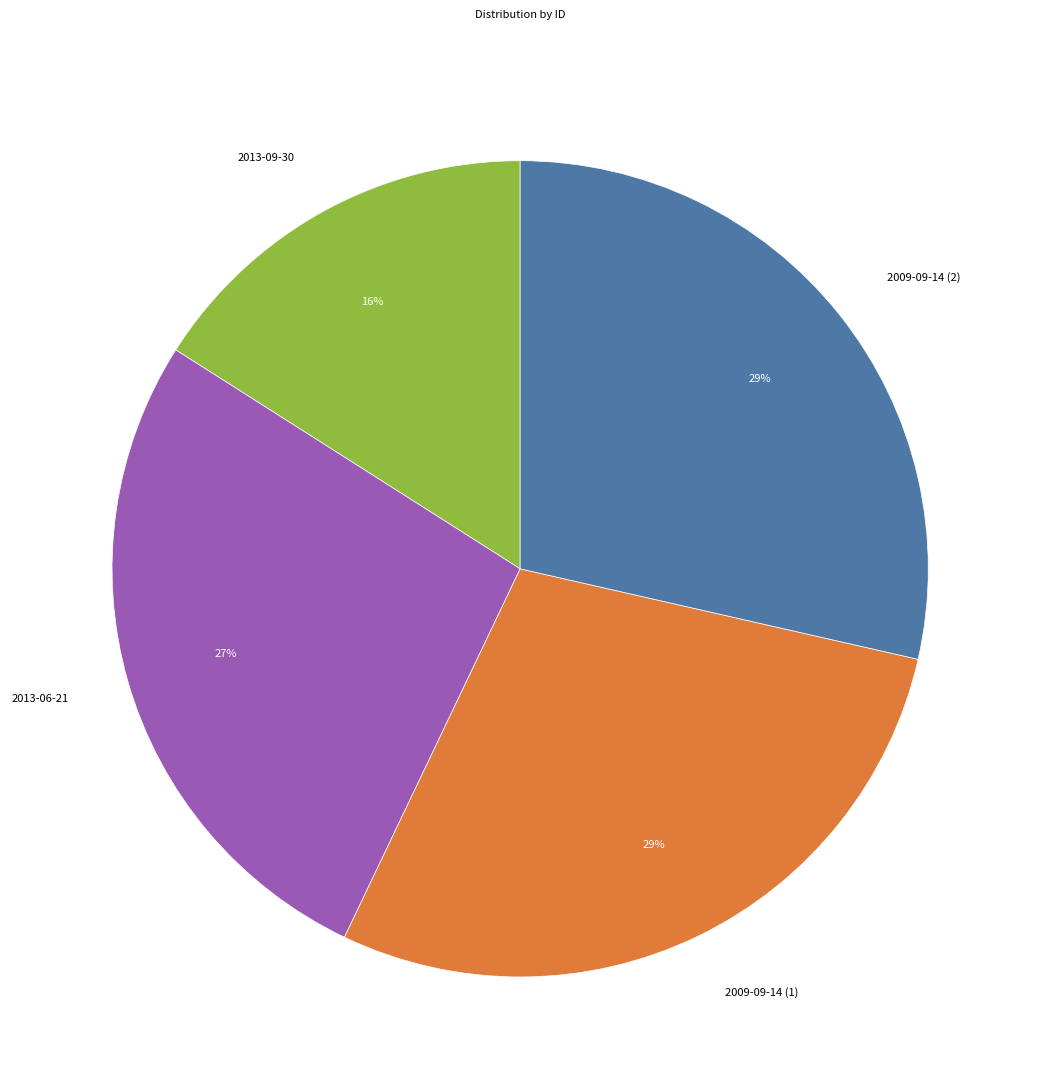

To the nearest percent, what is the difference between the largest and smallest slice percentages?

13%